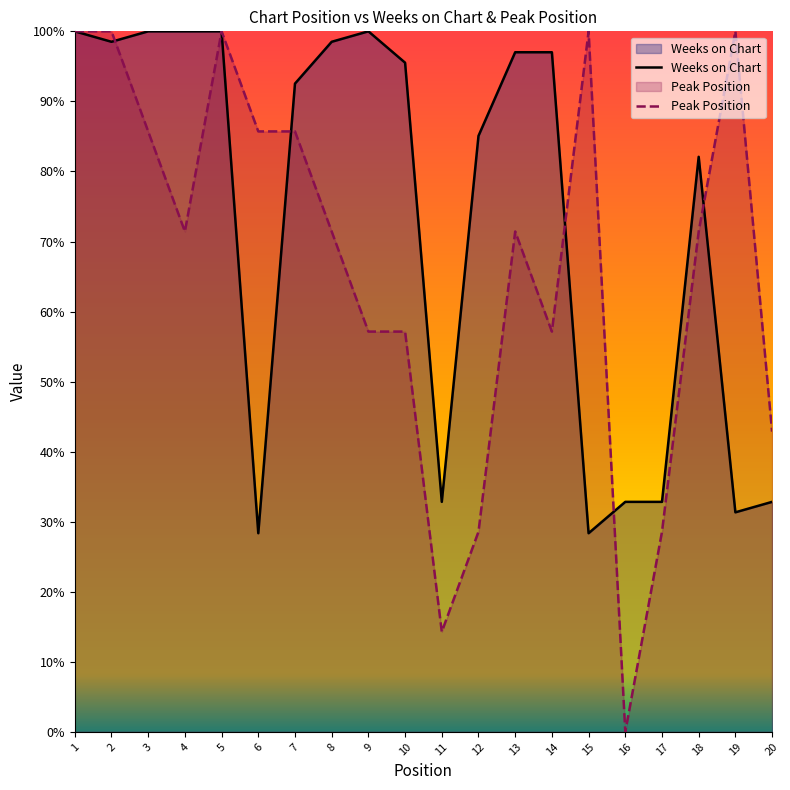

What is the sum of the Peak Position values at 20 and 14?

100.0